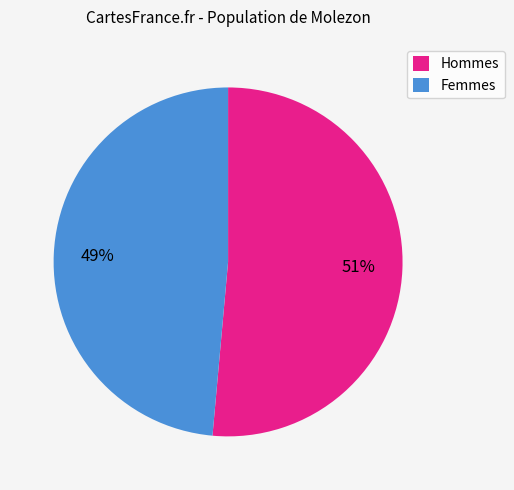

Does Femmes represent more than half of the total?

No